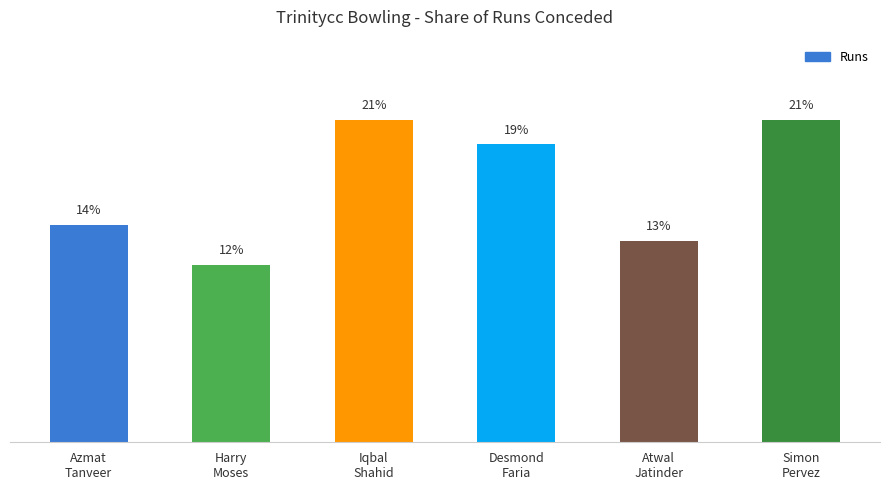

What position from the right is Harry
Moses?

5